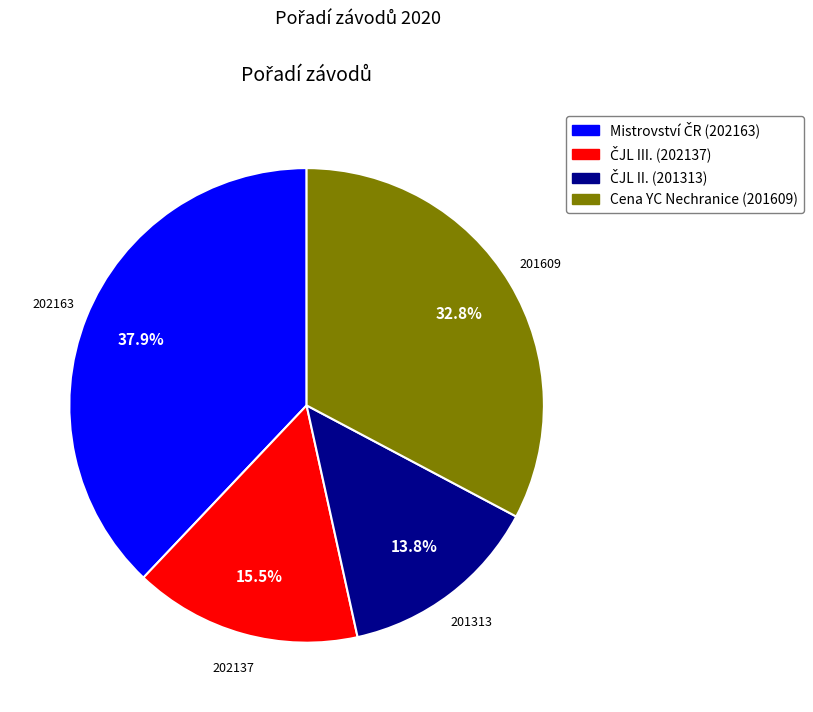

Is there any slice that represents more than half of the pie?

No